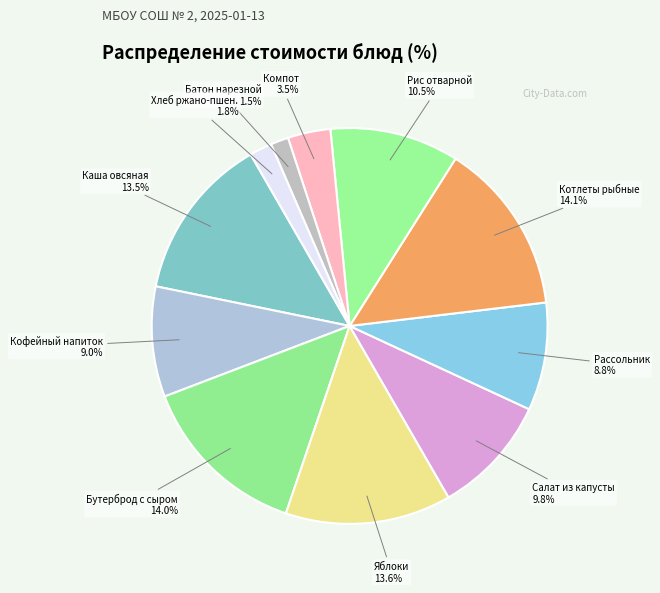

How many segments does this pie chart have?

11